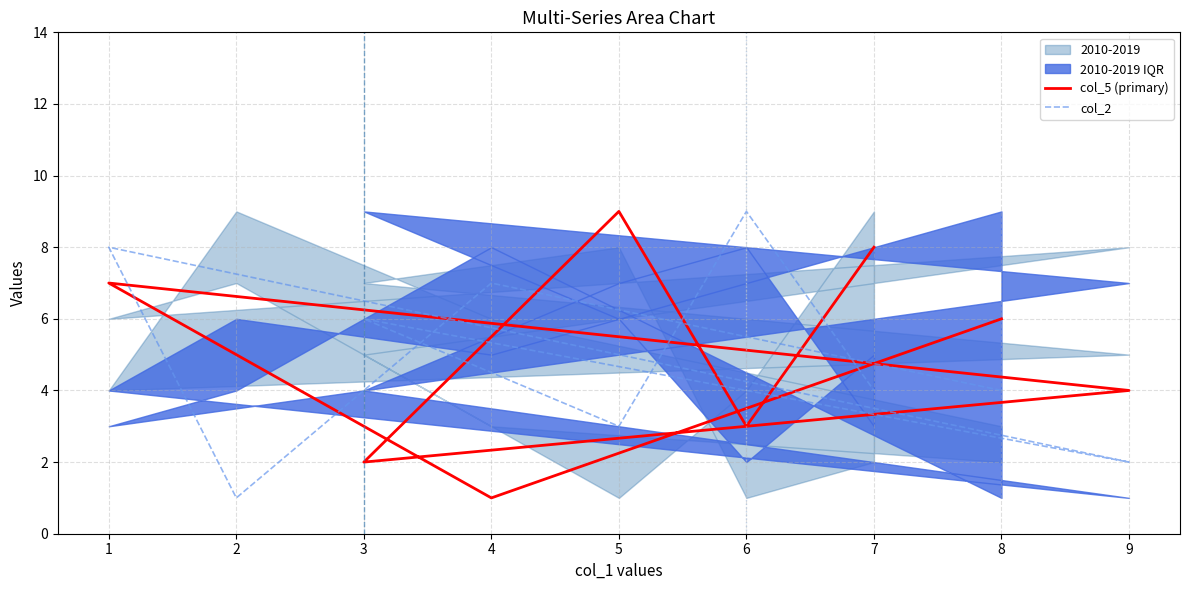

In col_2, how many points are higher than both neighbors (excluding endpoints)?

4